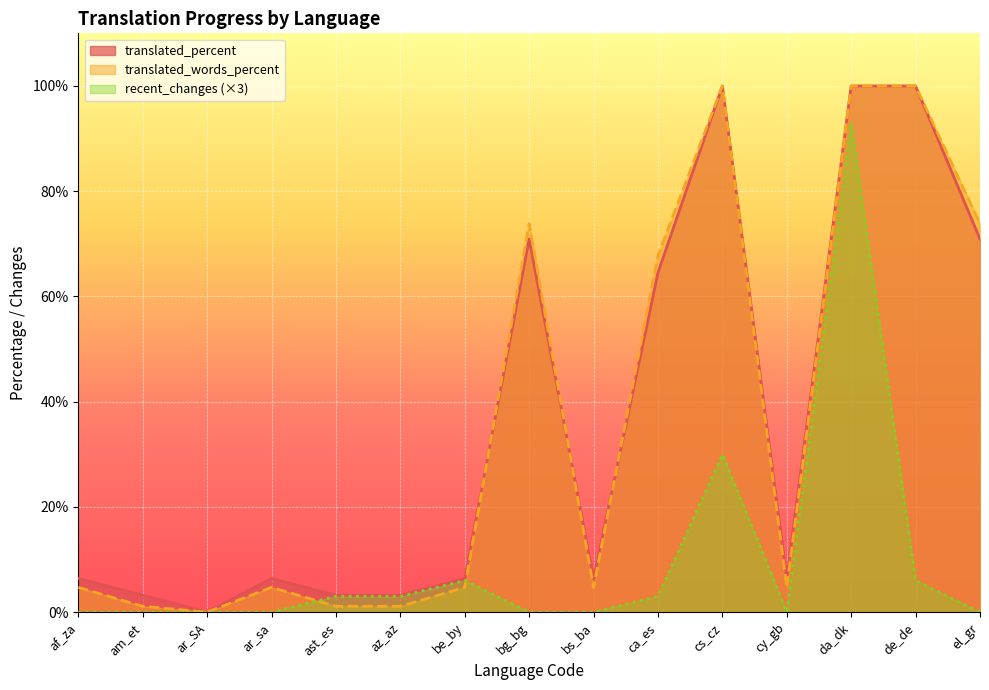

Rank the series at bs_ba from lowest to highest value.

recent_changes (×3), translated_words_percent, translated_percent